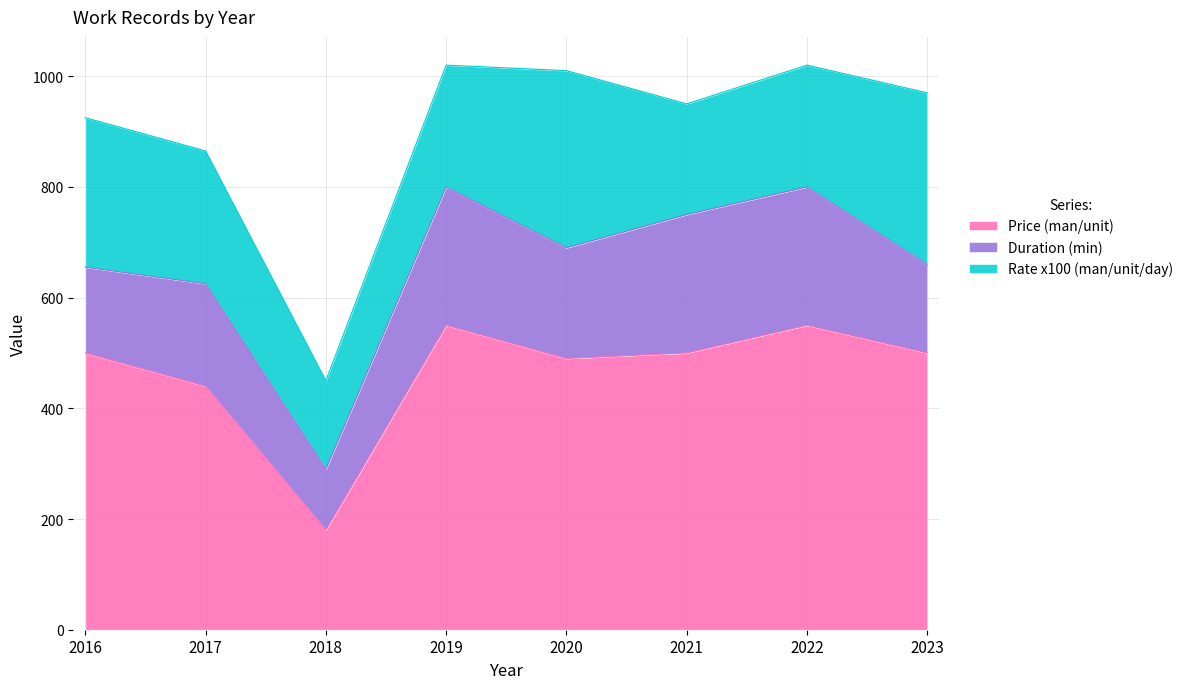

At which label does Rate (man/unit/day) reach its minimum?

2018